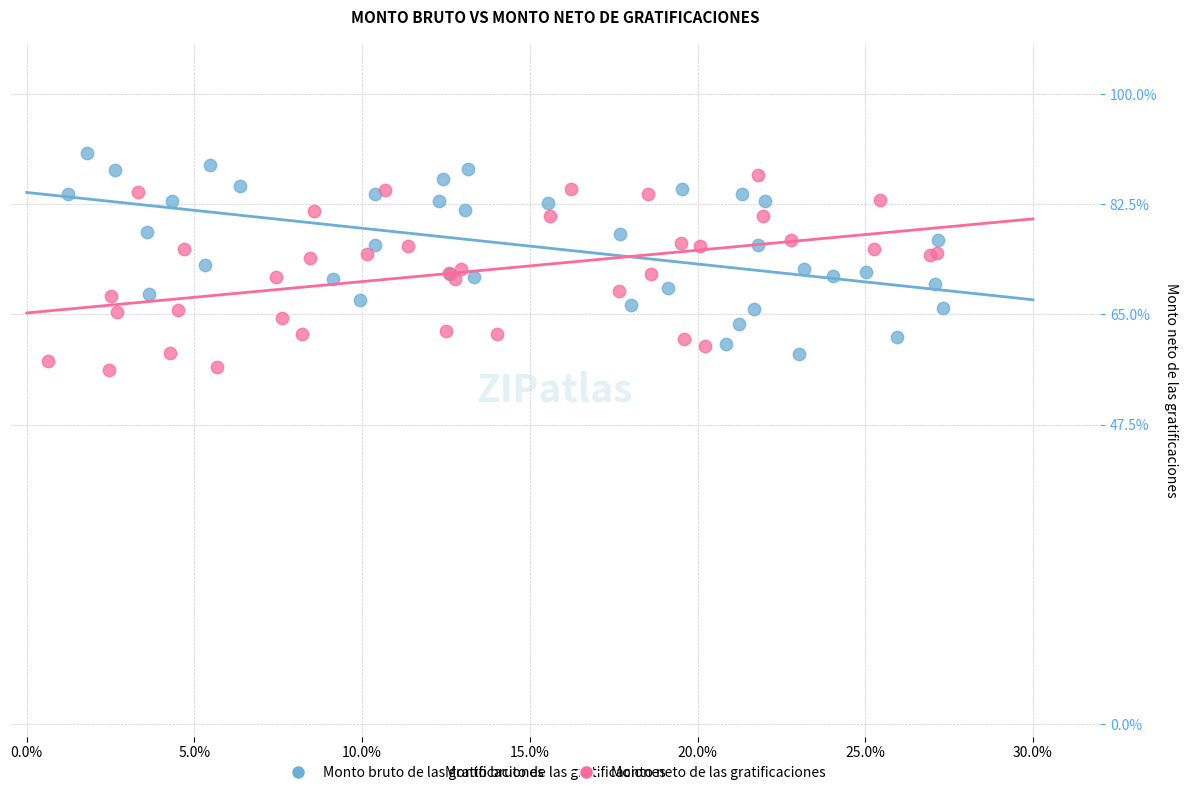

Which series reaches the maximum Y coordinate?

Monto bruto de las gratificaciones